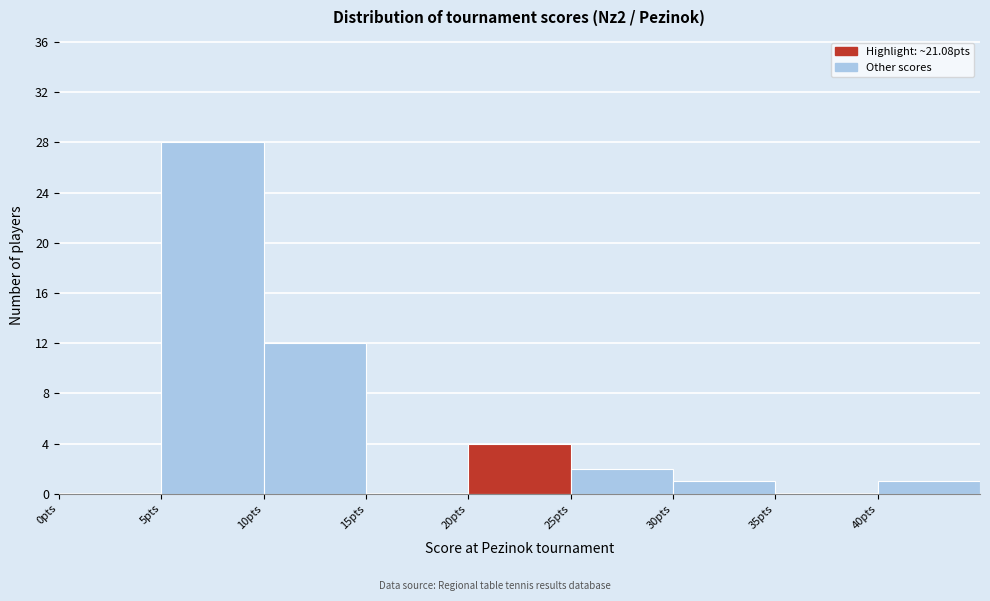

Reading left to right, list every bar in this chart as the range it spans on the x-axis followed by its height. The values are not printed on the chart, so give them approximately, as read against the axis.

0 to 5: 0
5 to 10: 28
10 to 15: 12
15 to 20: 0
20 to 25: 4
25 to 30: 2
30 to 35: 1
35 to 40: 0
40 to 45: 1